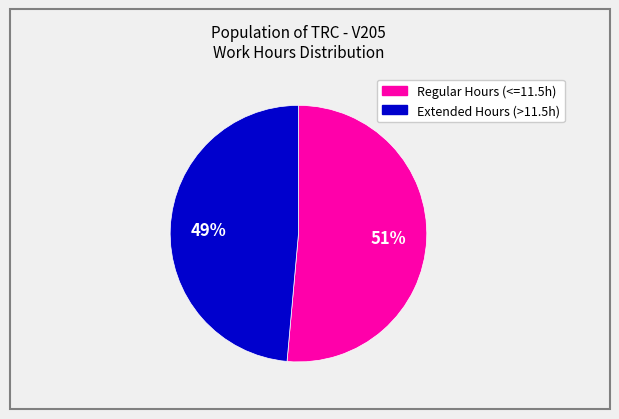

How many slices are in this pie chart?

2